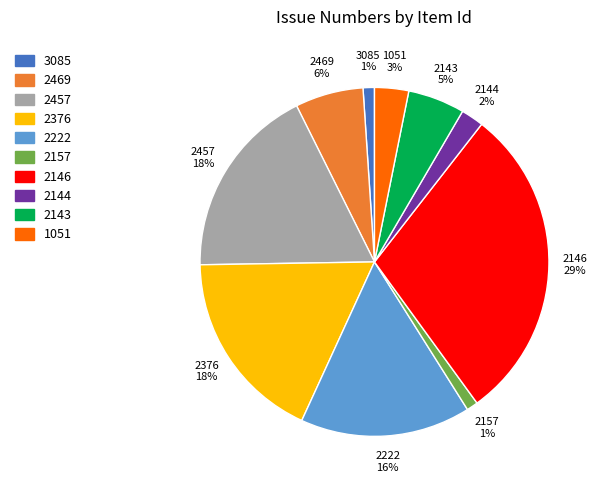

Which category has the biggest portion of the pie?

2146